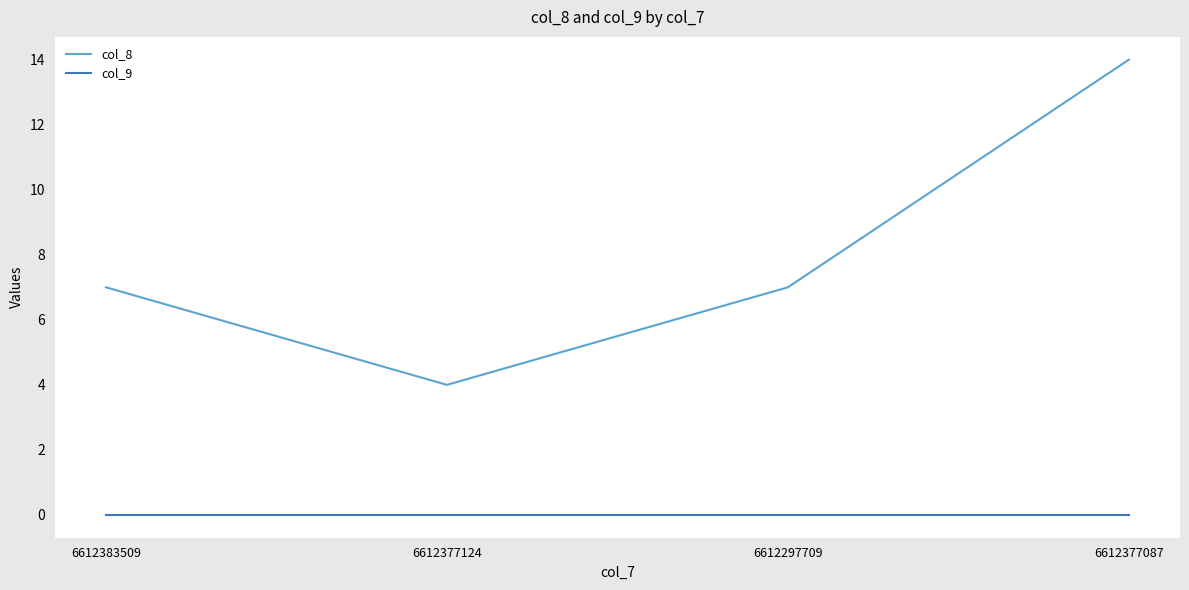

Which series has the largest total across all categories?

col_8